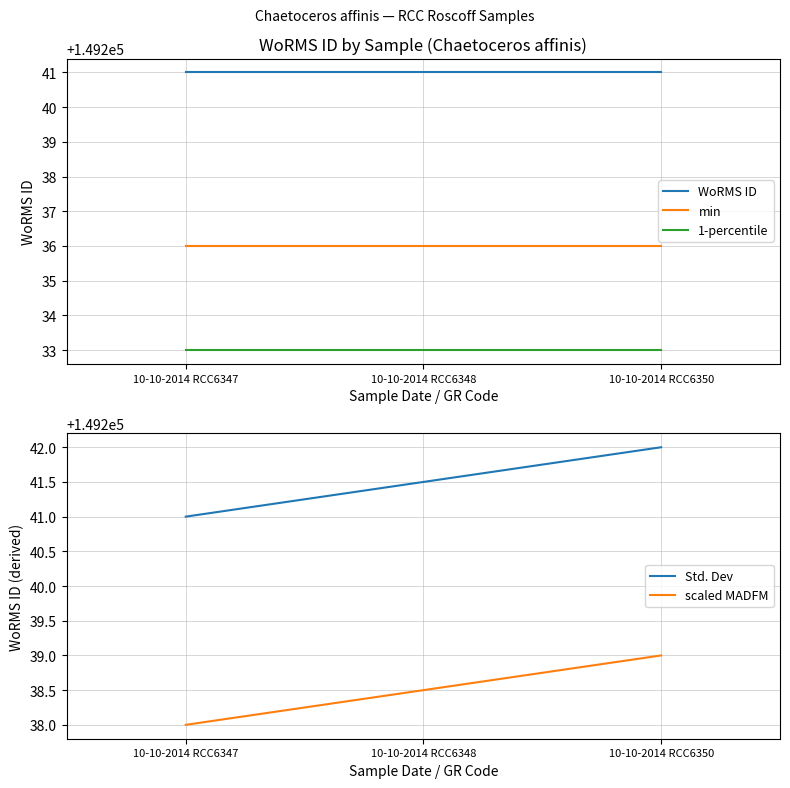

The value of min at 10-10-2014 RCC6347 is 149236.0. True or false?

True